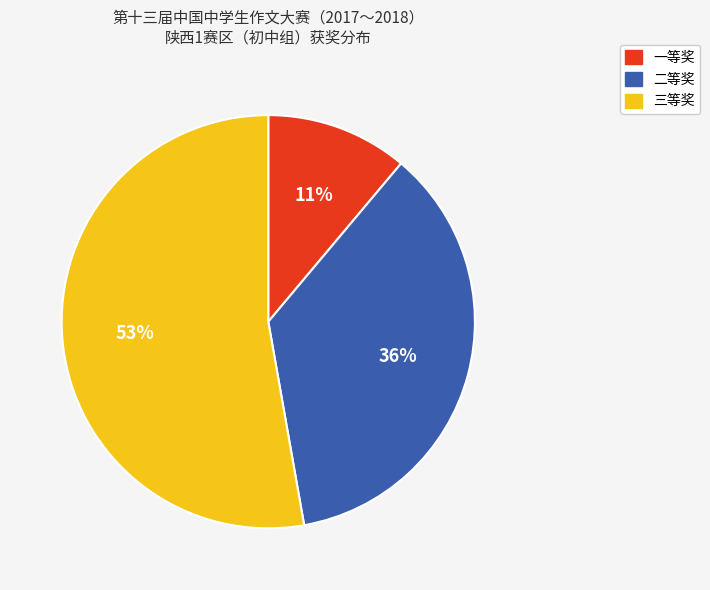

To the nearest percent, what is the combined percentage of 三等奖 and 一等奖?

64%